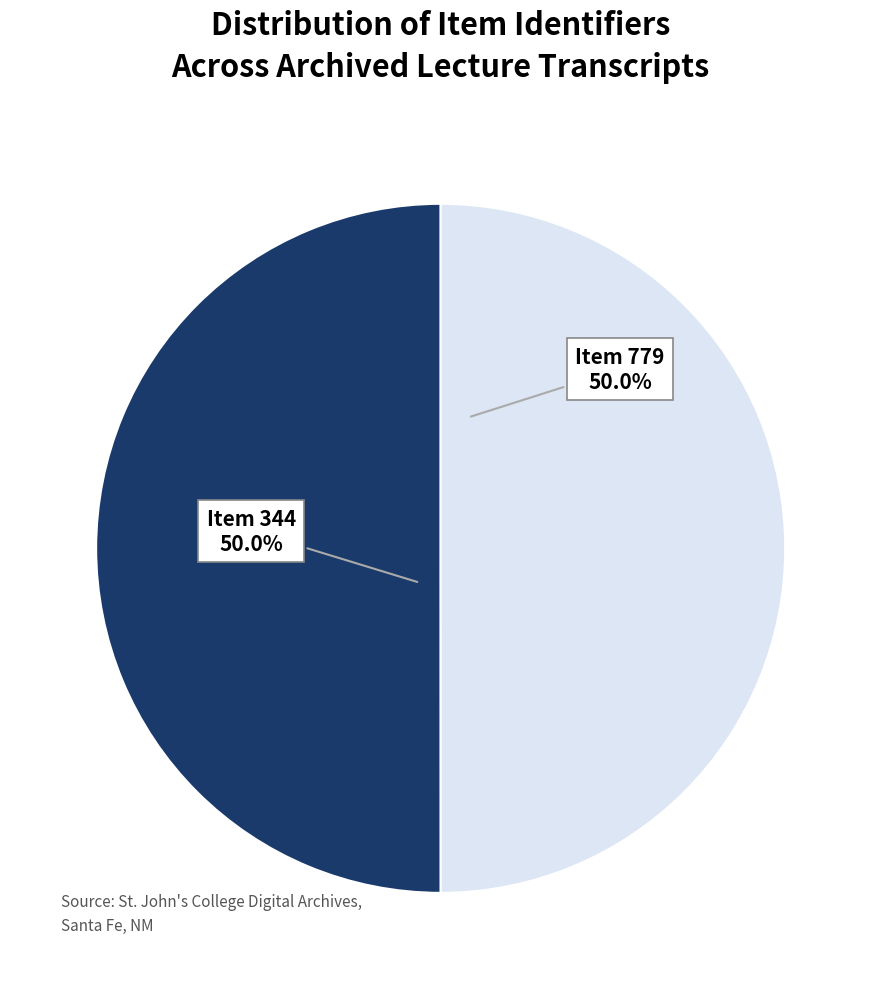

How many segments does this pie chart have?

2